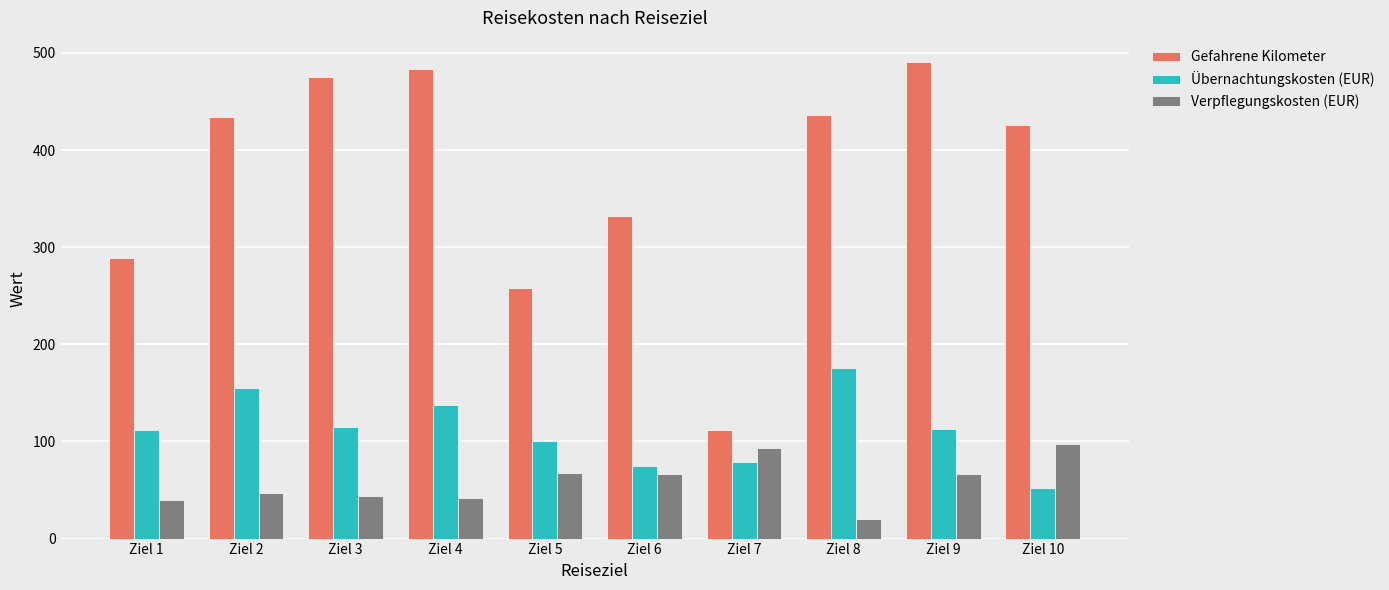

Where does the Übernachtungskosten (EUR) series first go above 113?

Ziel 2